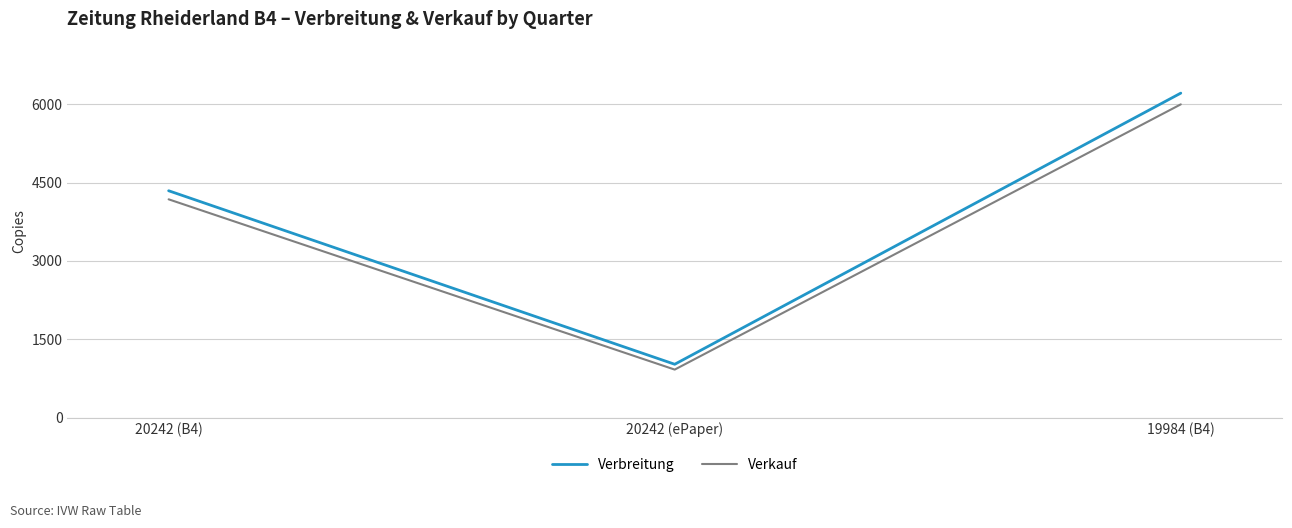

Rank the series by their average value, from lowest to highest.

Verkauf, Verbreitung